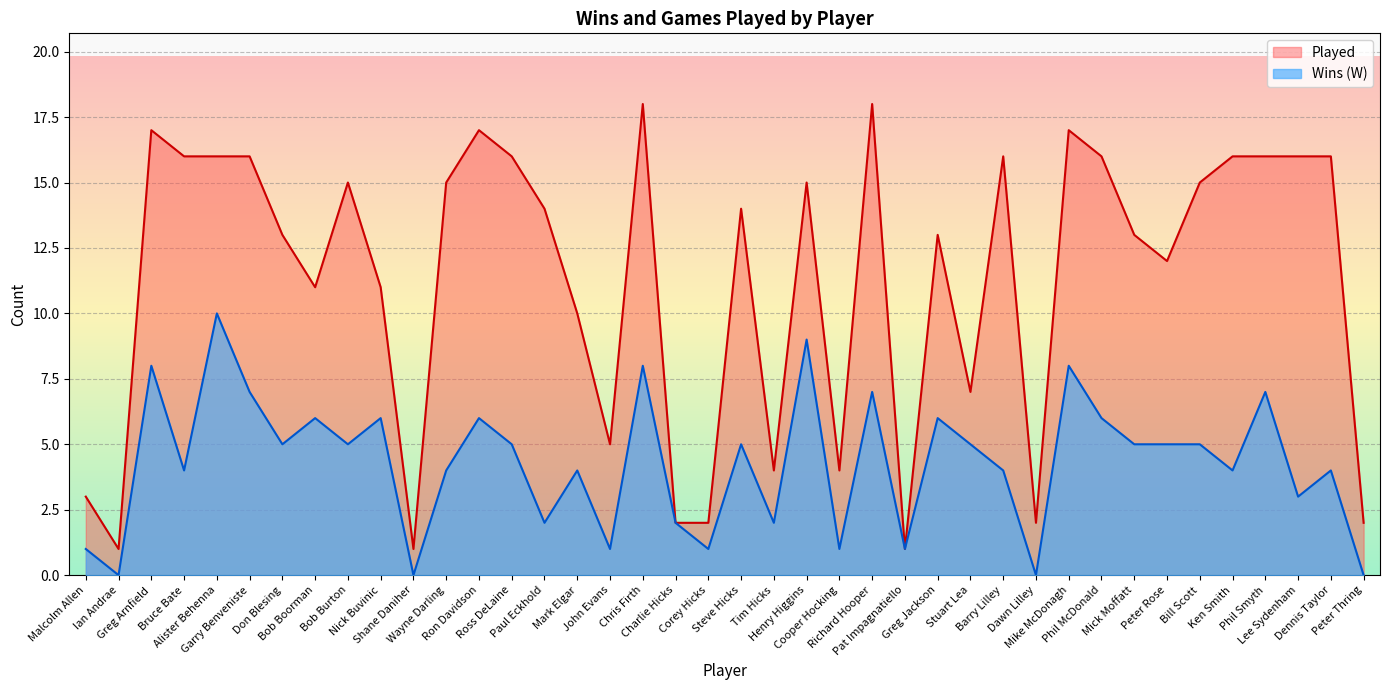

At how many categories does at least one series exceed 2?

33